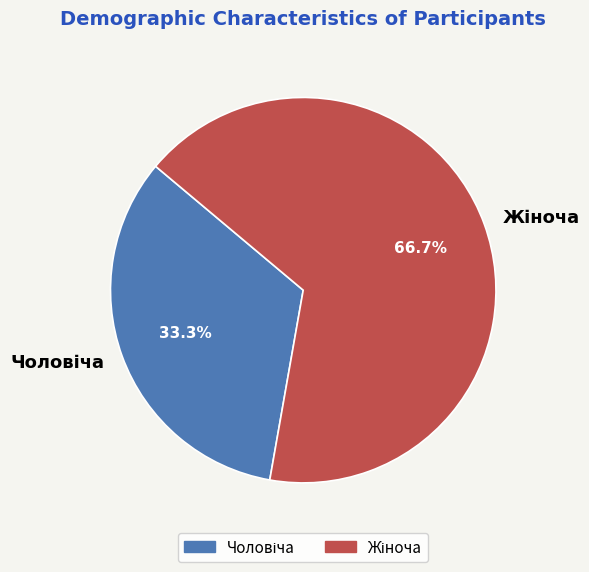

Is there a majority slice in this chart?

Yes